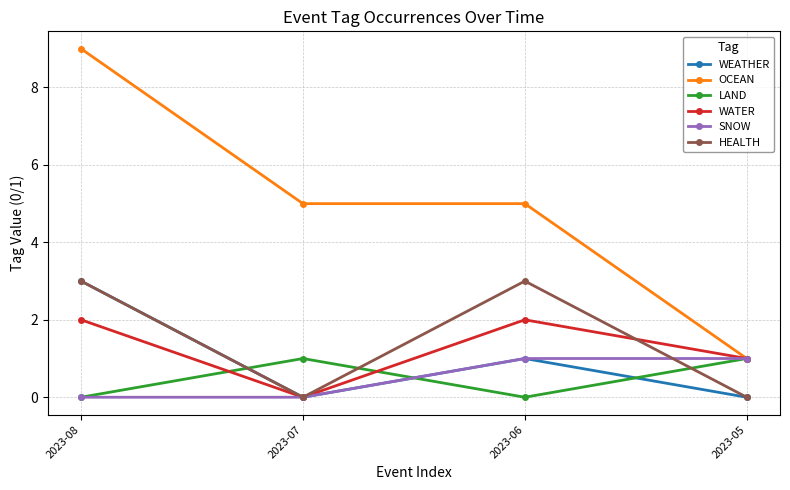

True or false: OCEAN has more than 2 interior local peaks.

False